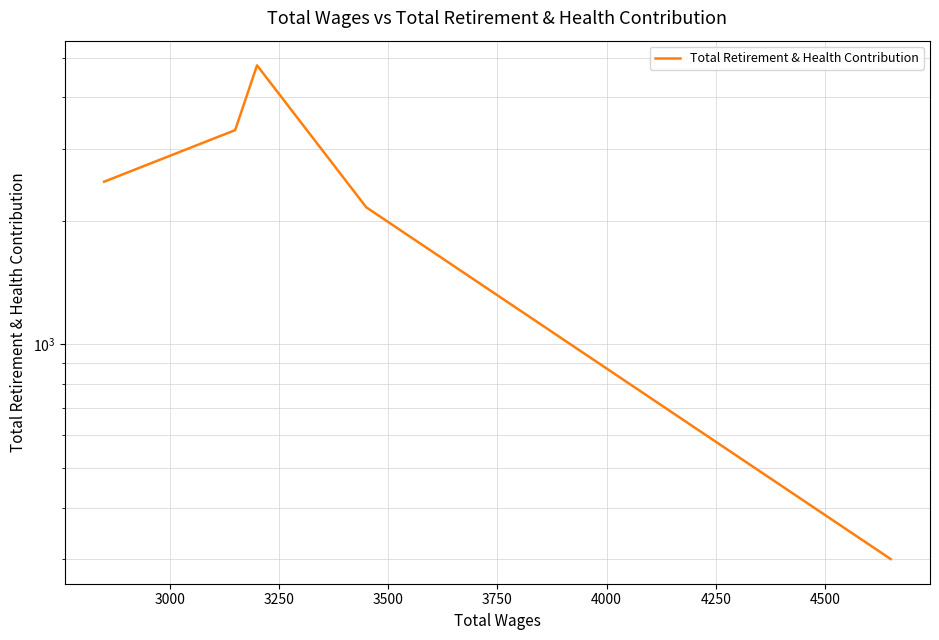

Which has a higher value, 3250 or 3000?

3250